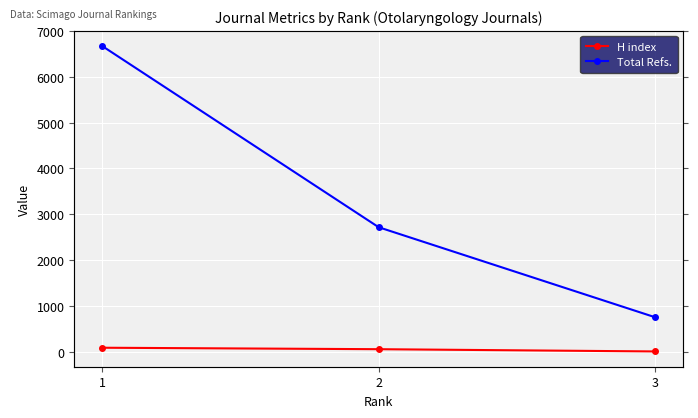

Rank the series by their average value, from highest to lowest.

Total Refs., H index